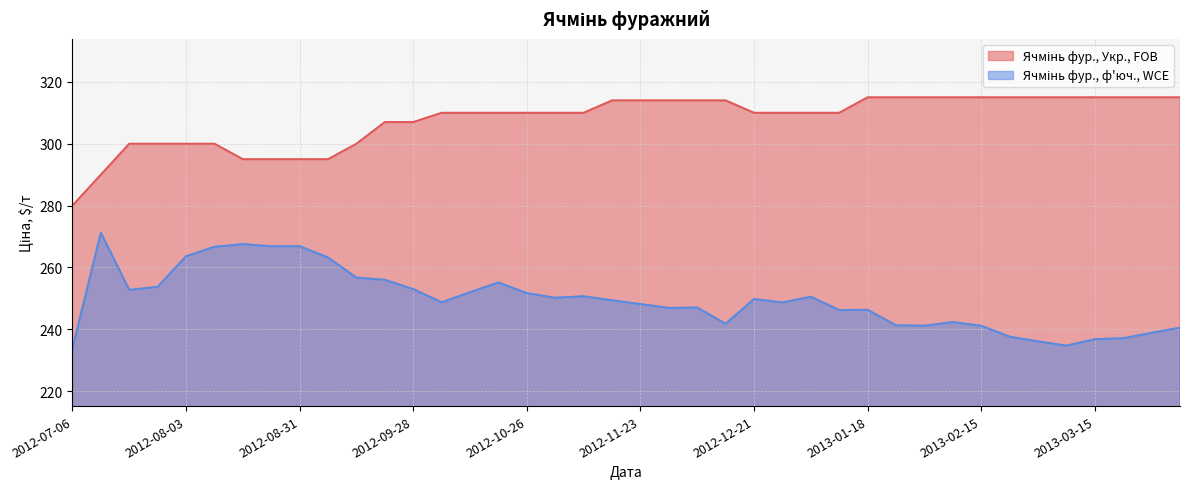

Reading right to left, what are all the values shown in this chart?

Ячмінь фур., Укр., FOB: 315.0	315.0	315.0	315.0	315.0	315.0	315.0	315.0	315.0	315.0	315.0	315.0	310.0	310.0	310.0	310.0	314.0	314.0	314.0	314.0	314.0	310.0	310.0	310.0	310.0	310.0	310.0	307.0	307.0	300.0	295.0	295.0	295.0	295.0	300.0	300.0	300.0	300.0	290.0	280.0
Ячмінь фур., ф'юч., WCE: 240.5	238.8	237.1	236.8	234.7	236.1	237.6	241.1	242.3	241.2	241.3	246.3	246.2	250.5	248.7	249.8	241.8	247.1	246.9	248.2	249.4	250.7	250.2	251.7	255.2	252.0	248.7	253.0	256.0	256.7	263.2	266.9	266.8	267.6	266.7	263.6	253.7	252.8	271.2	233.9